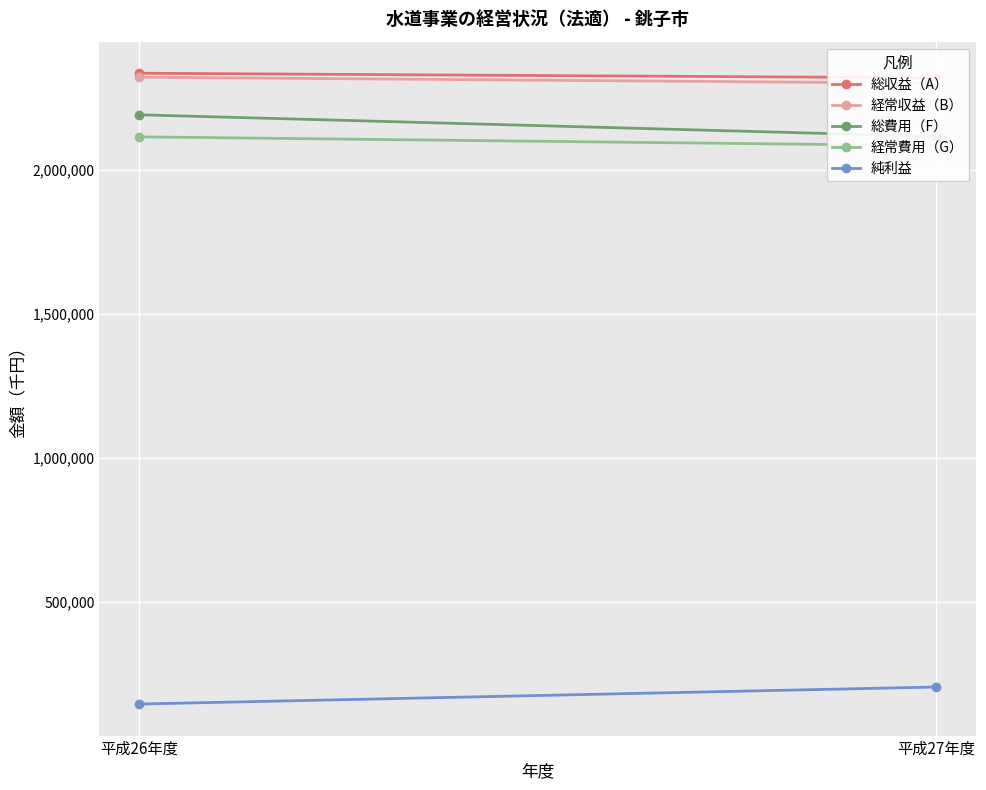

Which has a higher value, 平成27年度 or 平成26年度?

平成26年度